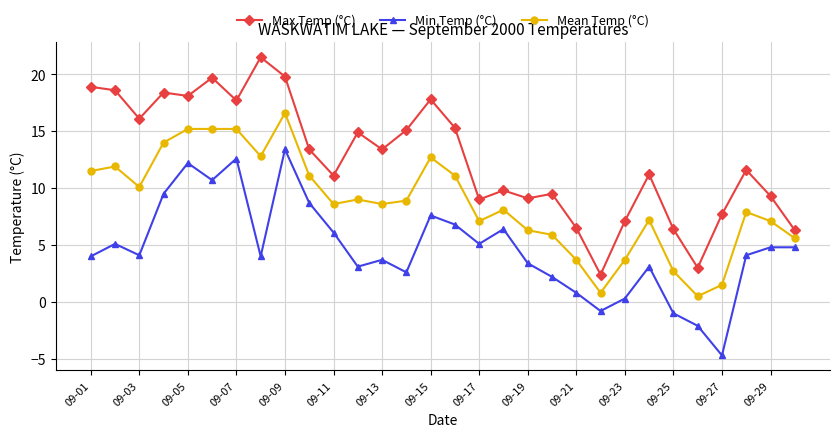

Rank the series by their maximum value, from lowest to highest.

Min Temp (°C), Mean Temp (°C), Max Temp (°C)